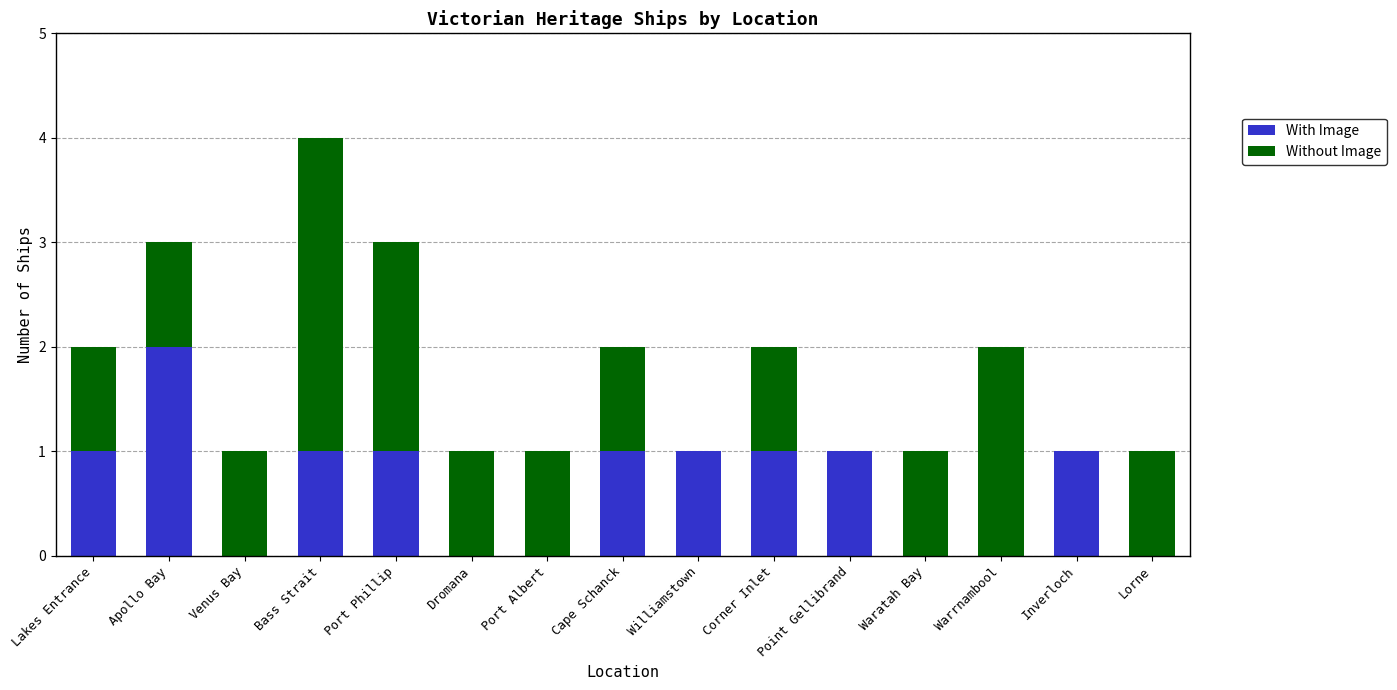

What is the total value across all series at Apollo Bay?

3